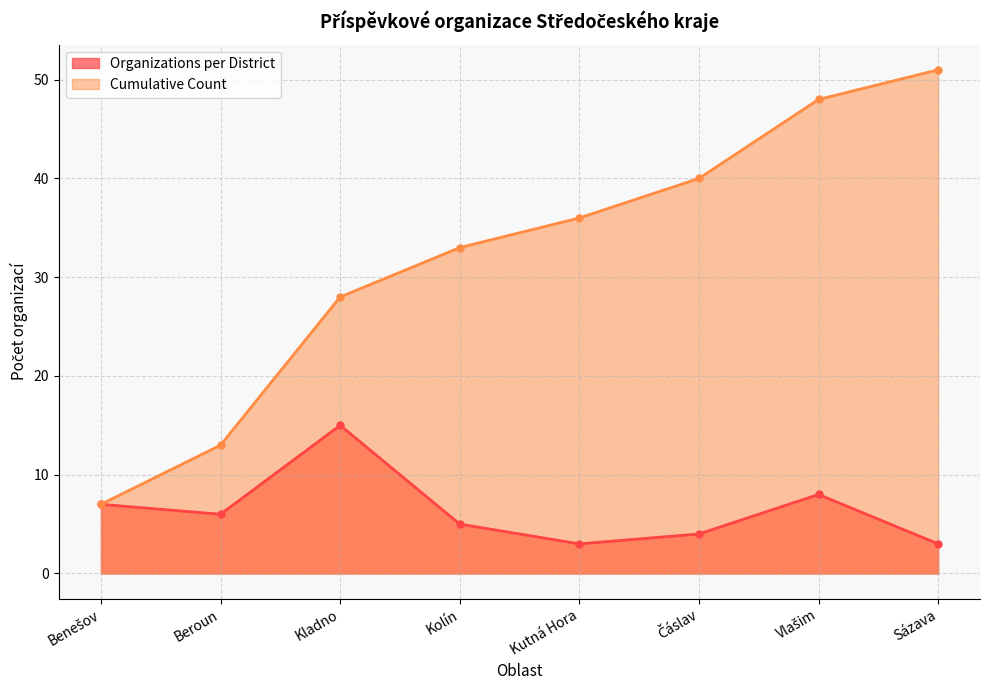

True or false: Organizations per District and Cumulative Count cross at least once.

False